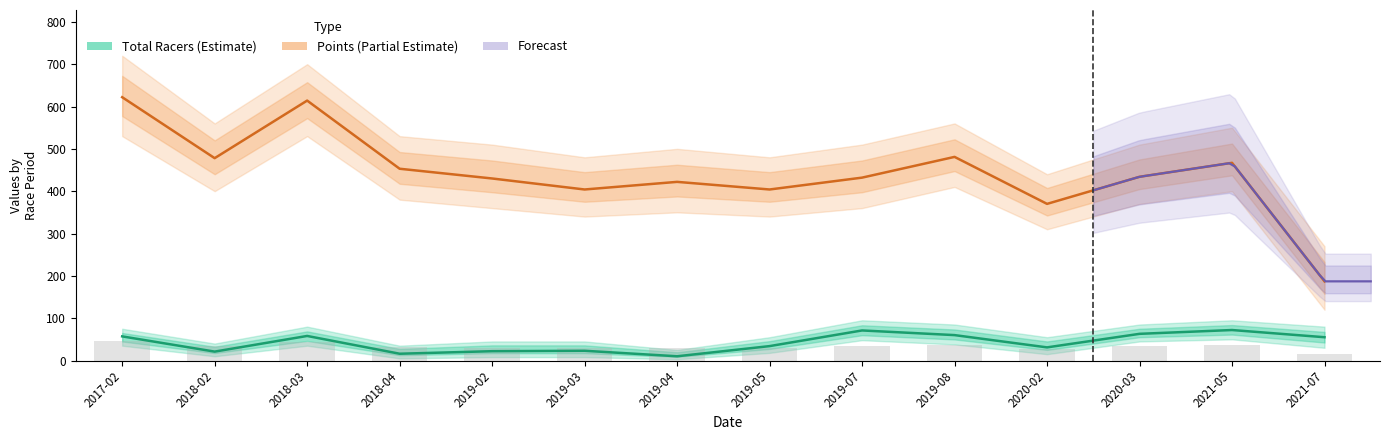

True or false: Points has a value of 606 at 2019-03.

False